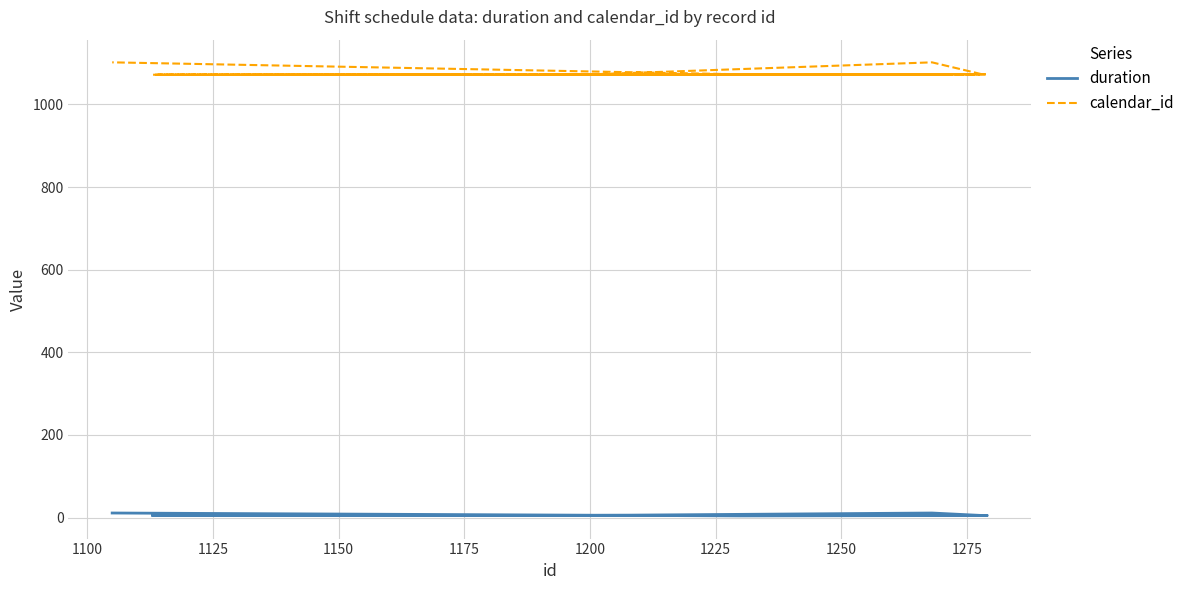

What is the label of the 4th point from the left?

1150